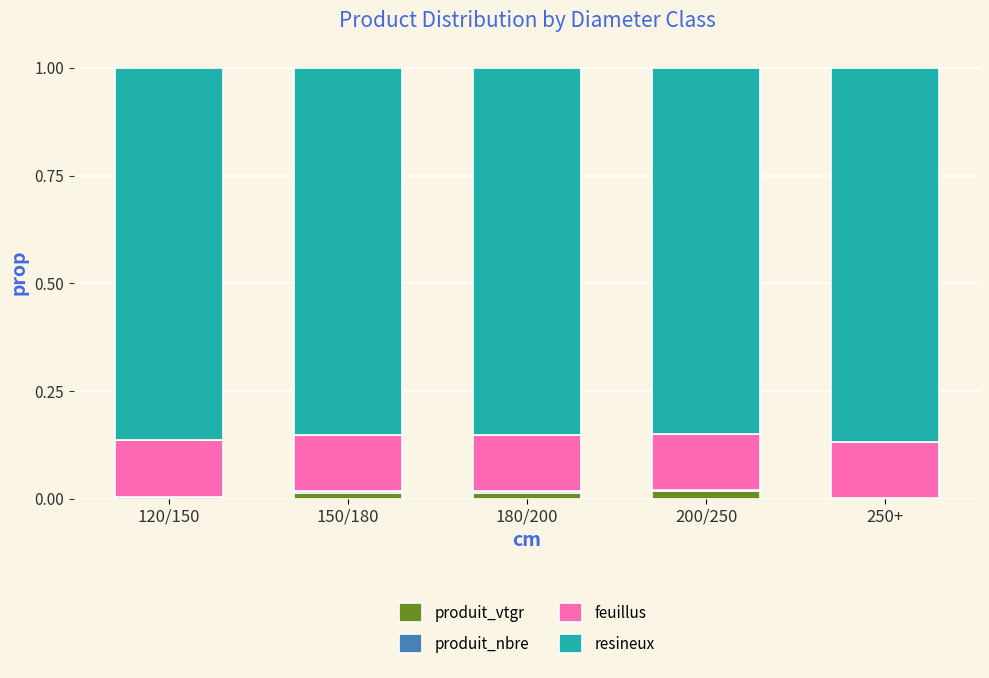

Between 120/150 and 150/180, which is larger?

150/180